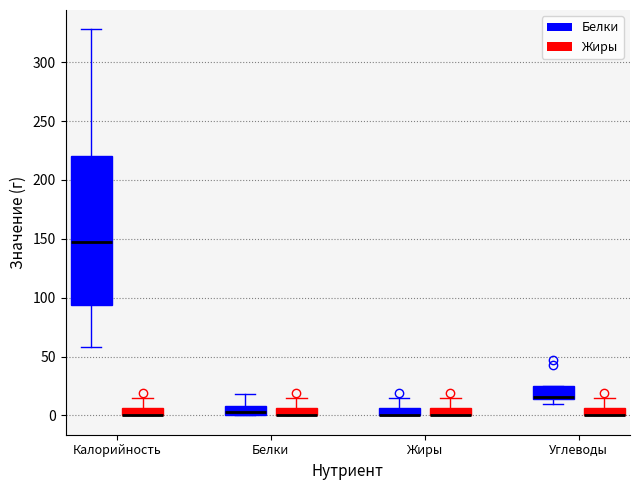

Where is the upper edge of the box for Калорийность (Жиры) on the y-axis? The values are not printed on the chart, so give them approximately, as read against the axis.

5